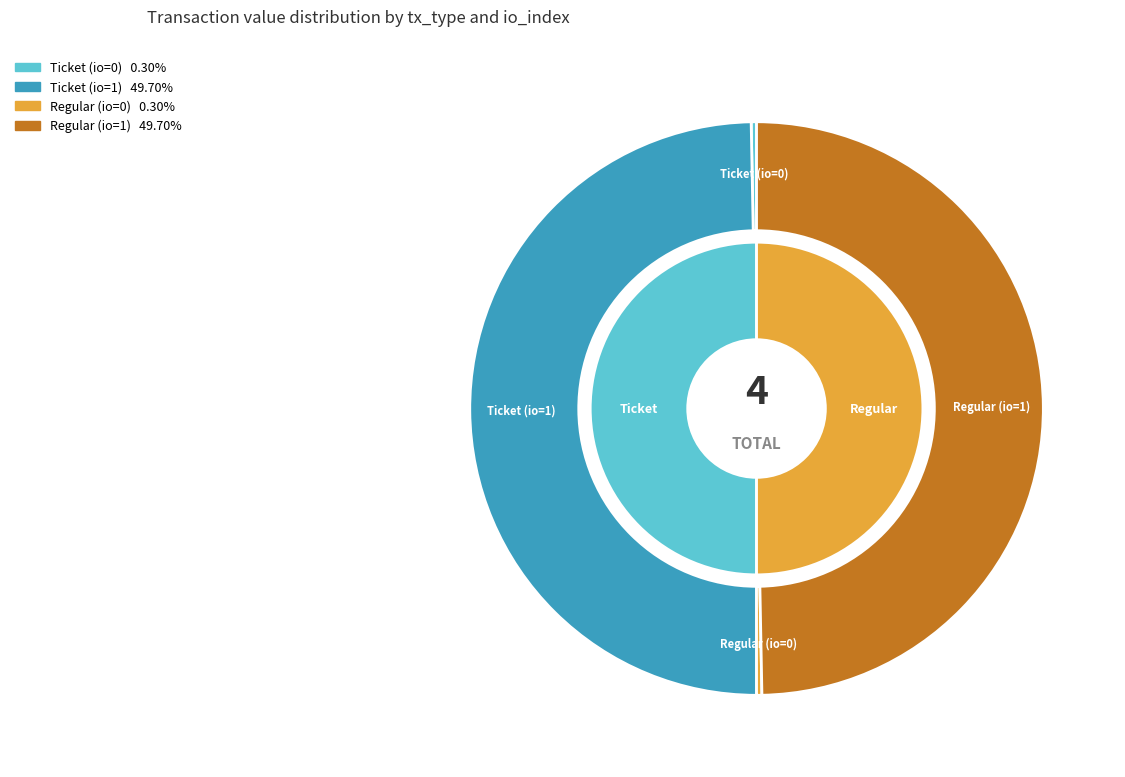

Combined, do Regular (io=0) and Ticket (io=0) account for over 50%?

No